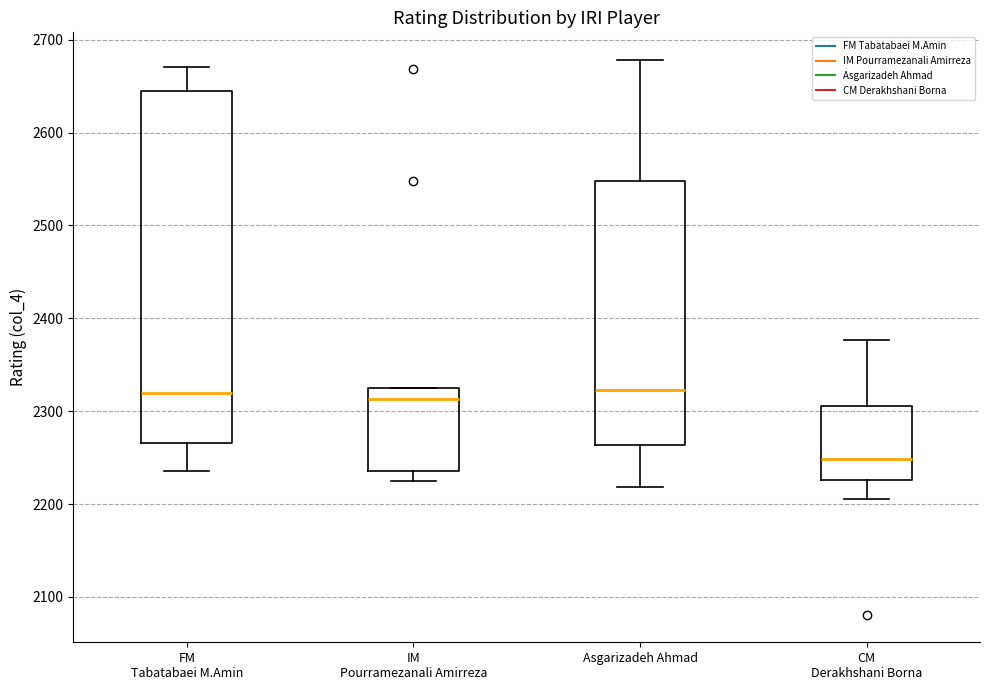

Where is the lower edge of the box for CM Derakhshani Borna on the y-axis? The values are not printed on the chart, so give them approximately, as read against the axis.

2230